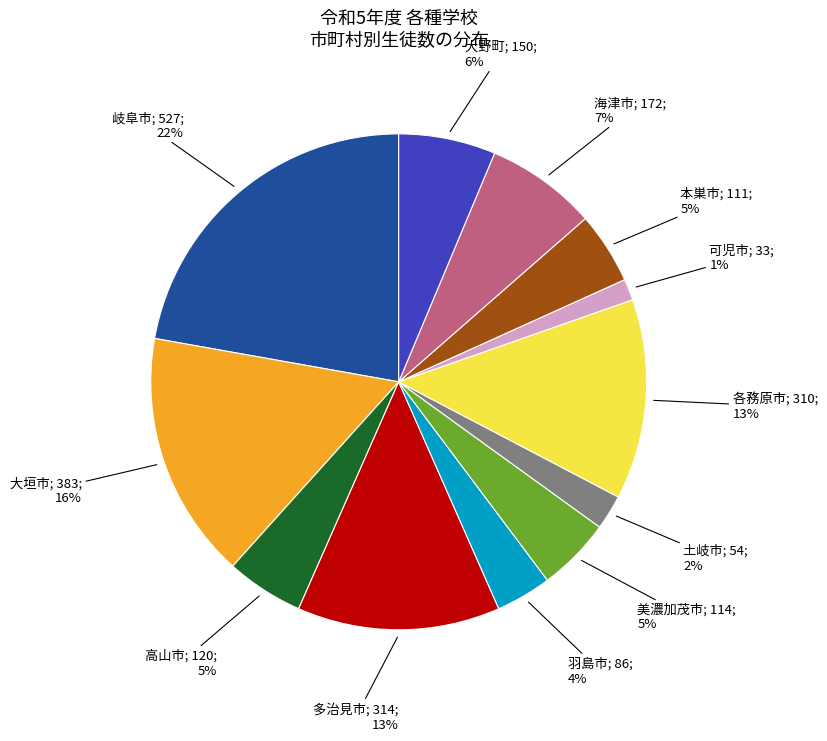

Count the number of slices in the pie.

12